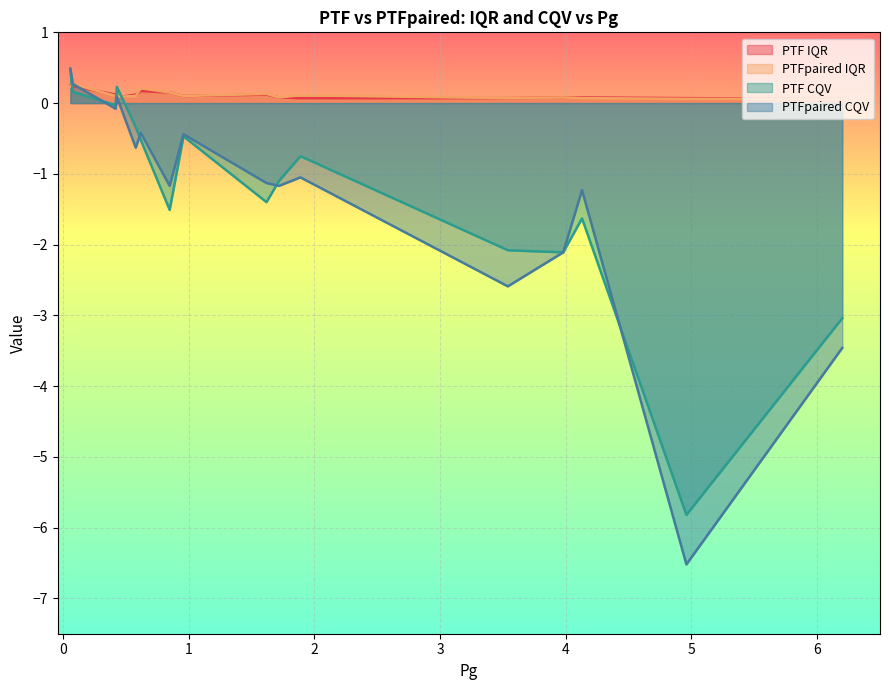

Where is the first local minimum for PTFpaired IQR?

2